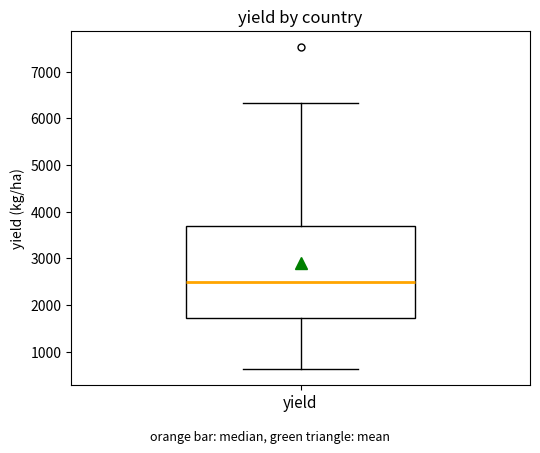

Transcribe this box plot: give where the median line is, the range the box spans, and where the two whiskers end, as read against the y-axis. The values are not printed on the chart, so give them approximately, as read against the axis.

median 2500, box 1700 to 3700, whiskers 600 to 6300